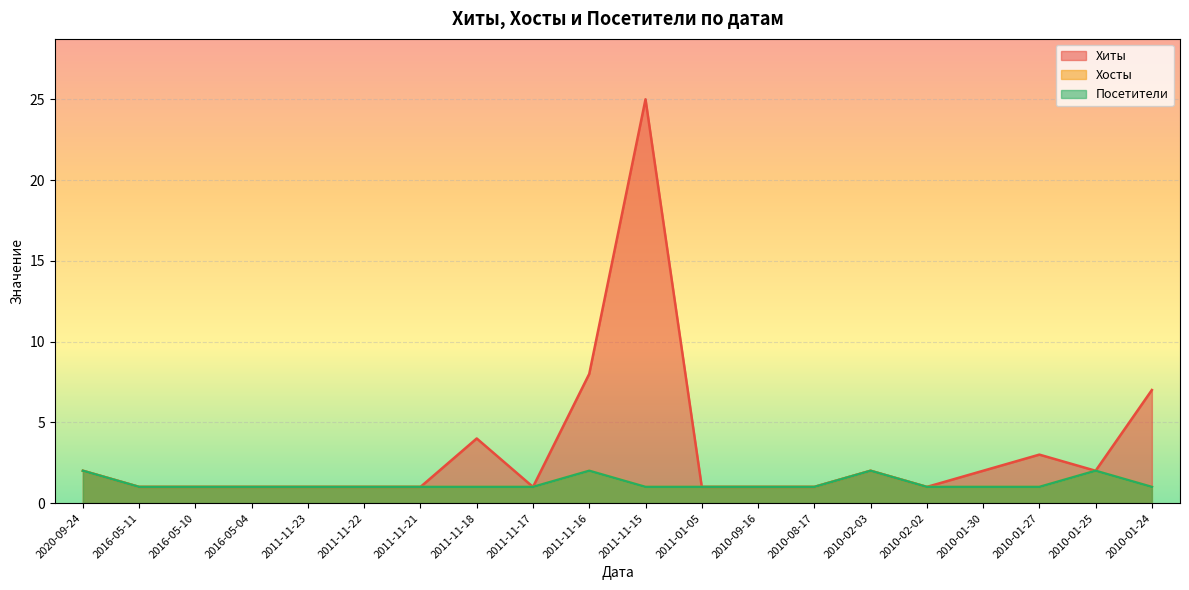

The value of Посетители at 2020-09-24 is 2. True or false?

True